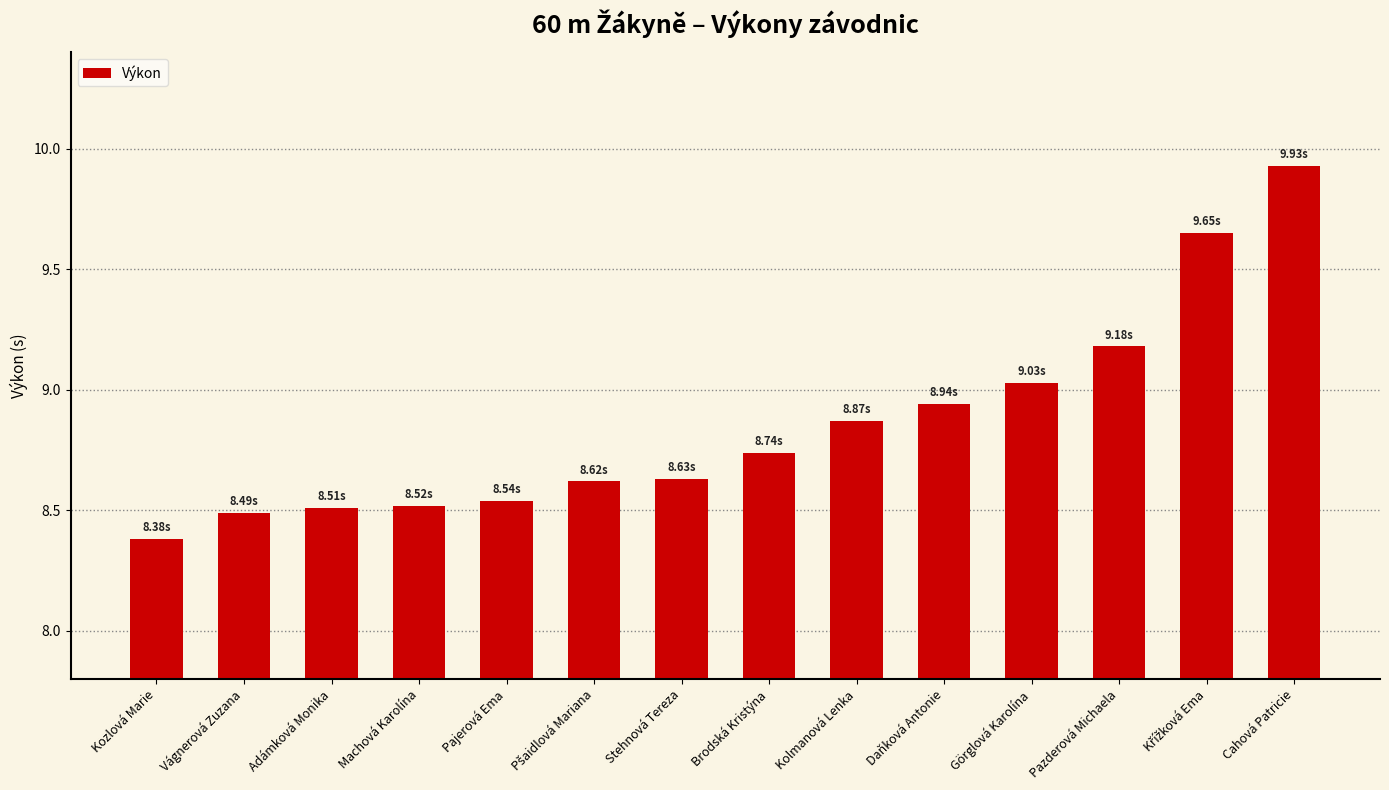

Which label corresponds to the largest value in the chart?

Cahová Patricie